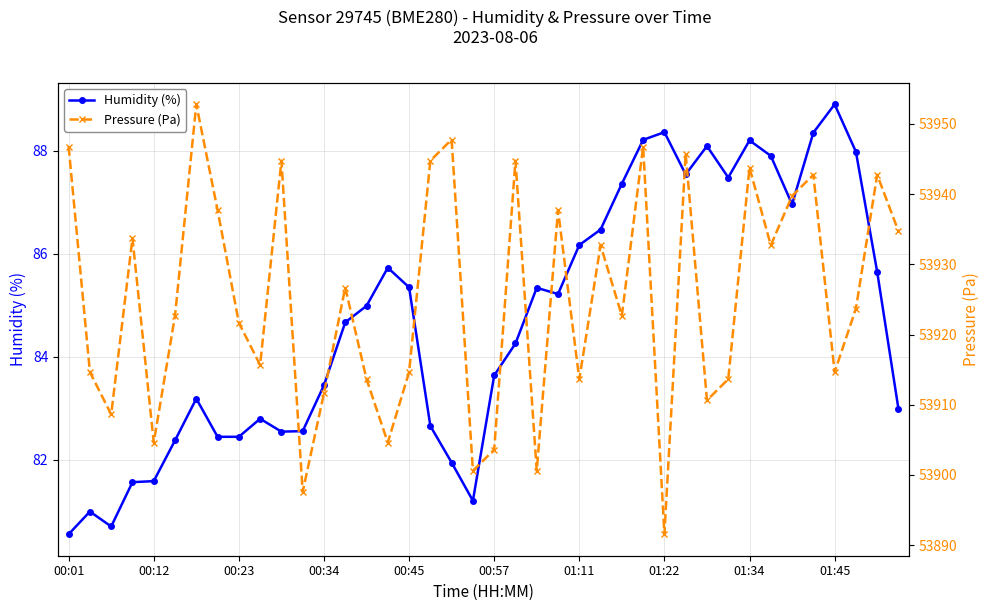

At how many categories does at least one series exceed 51241?

40